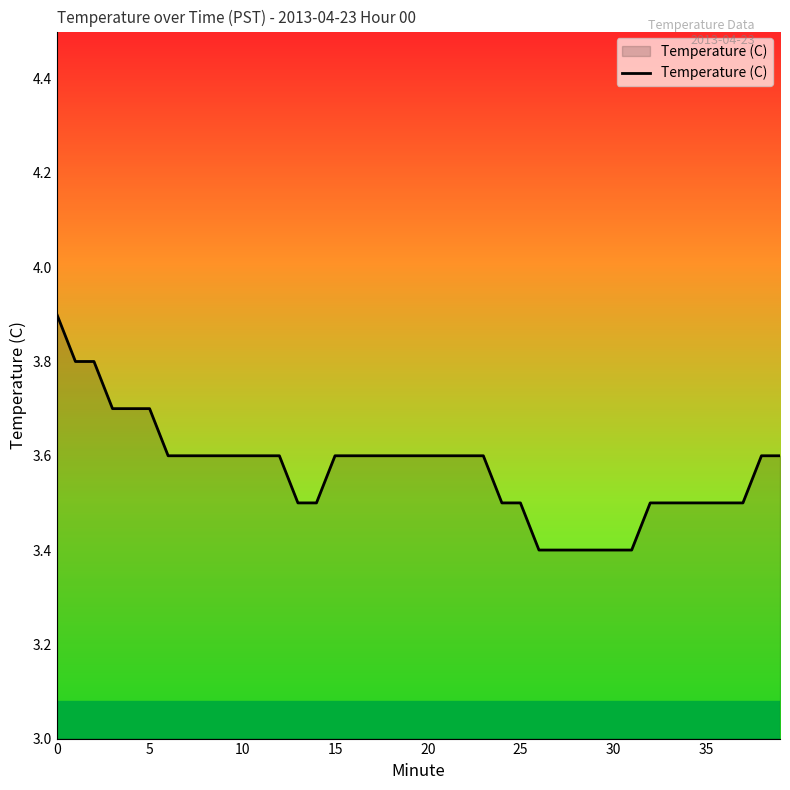

What is the greatest value displayed?

3.9